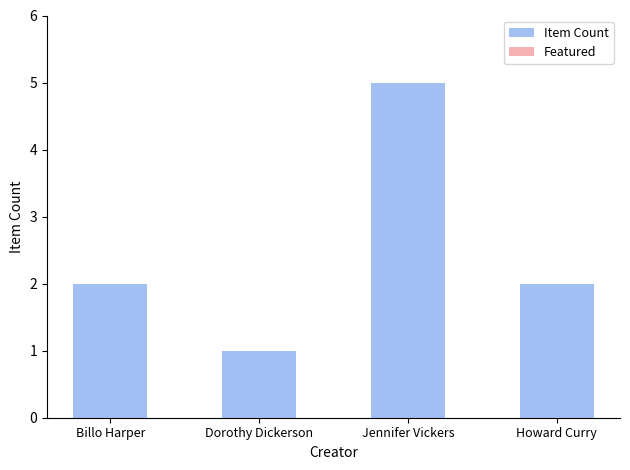

The chart shows a value of 1 at Dorothy Dickerson. True or false?

True